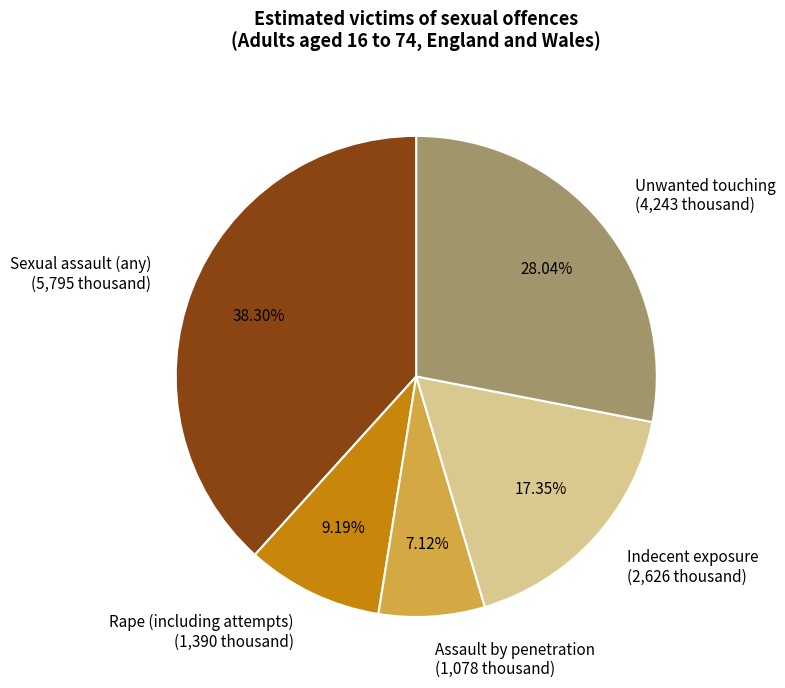

What percentage is the Rape (including attempts) slice, to the nearest percent?

9%